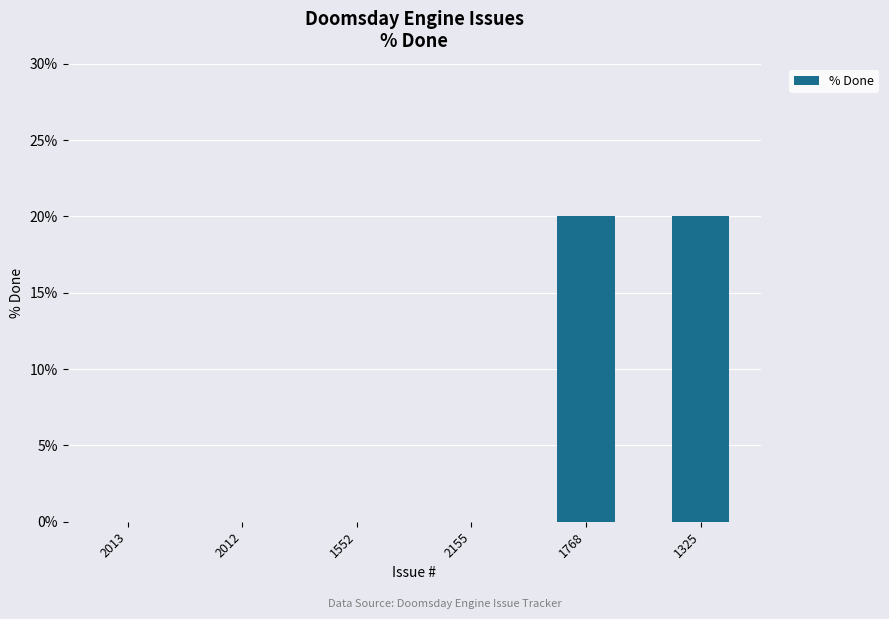

What is the greatest value displayed?

20